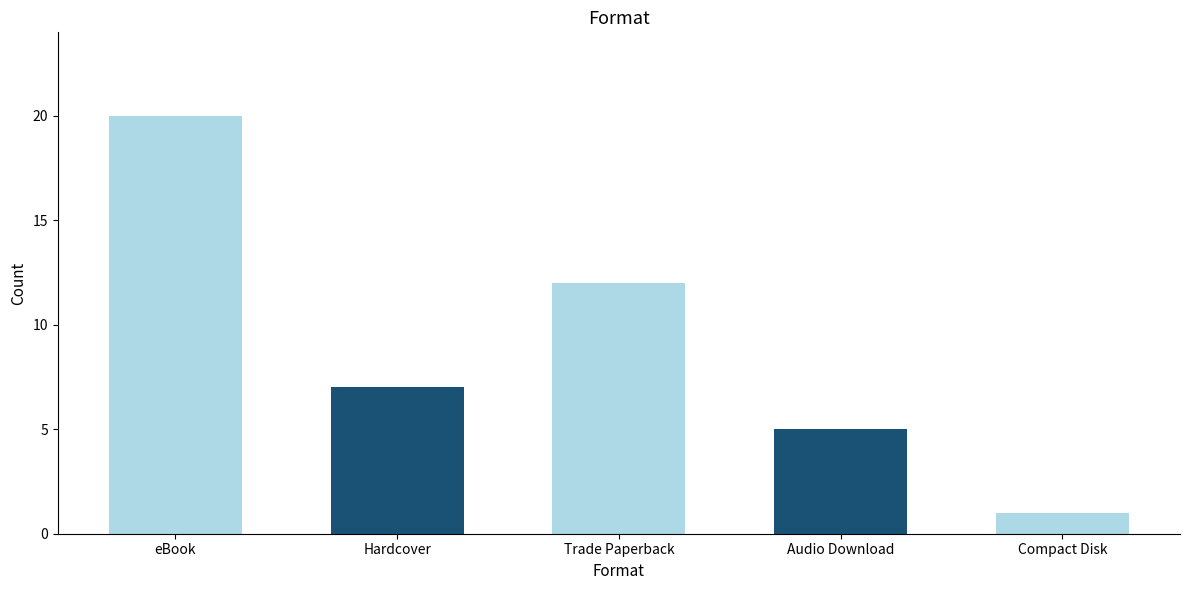

At which label is the value closest to 10?

Trade Paperback